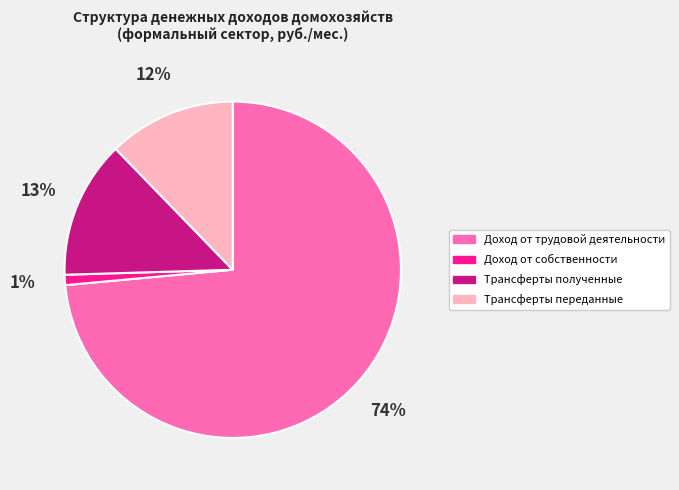

To the nearest percent, what is the combined percentage of Трансферты переданные and Доход от трудовой деятельности?

86%